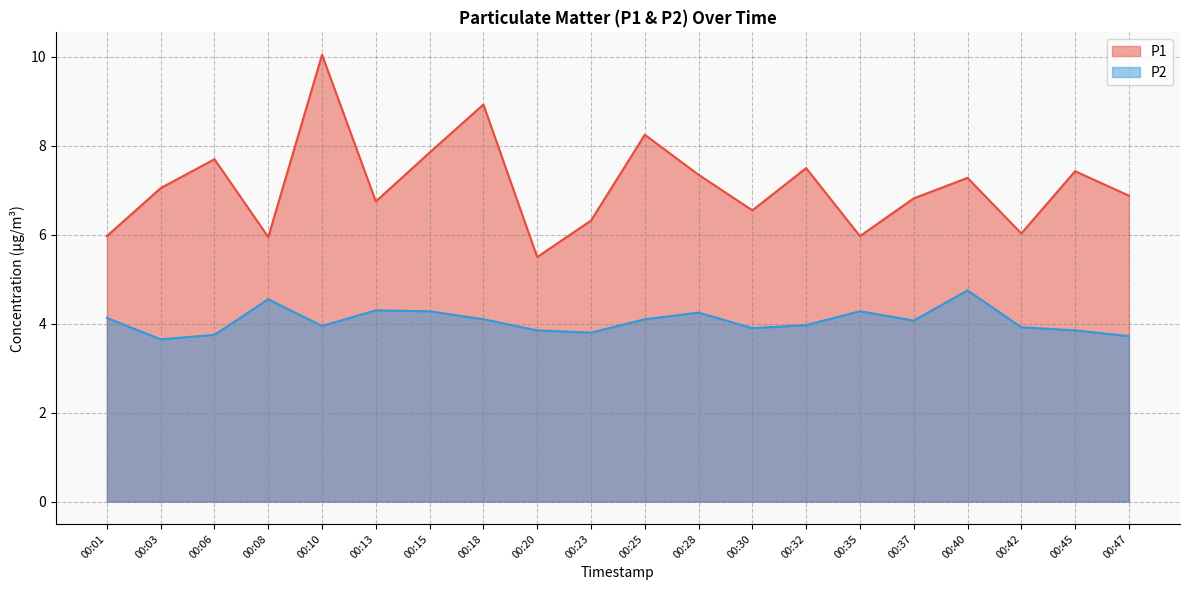

Rank the categories by P1 value from highest to lowest.

00:10, 00:18, 00:25, 00:15, 00:06, 00:32, 00:45, 00:28, 00:40, 00:03, 00:47, 00:37, 00:13, 00:30, 00:23, 00:42, 00:01, 00:35, 00:08, 00:20